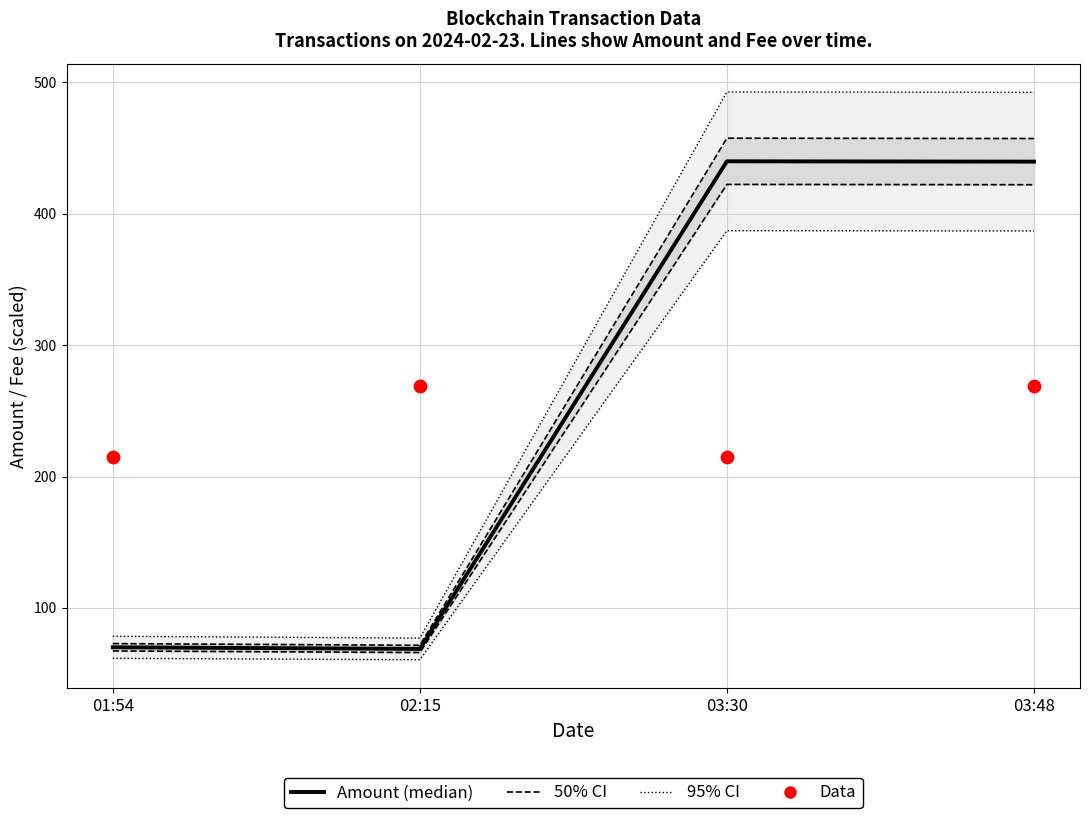

Which series reaches the maximum Y coordinate?

95% CI